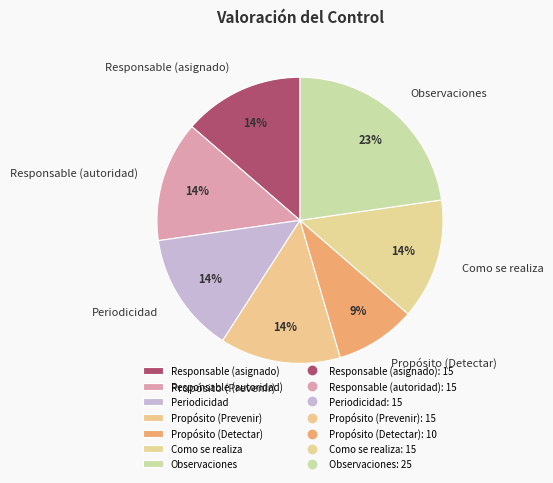

What percentage is the Propósito (Prevenir) slice, to the nearest percent?

14%